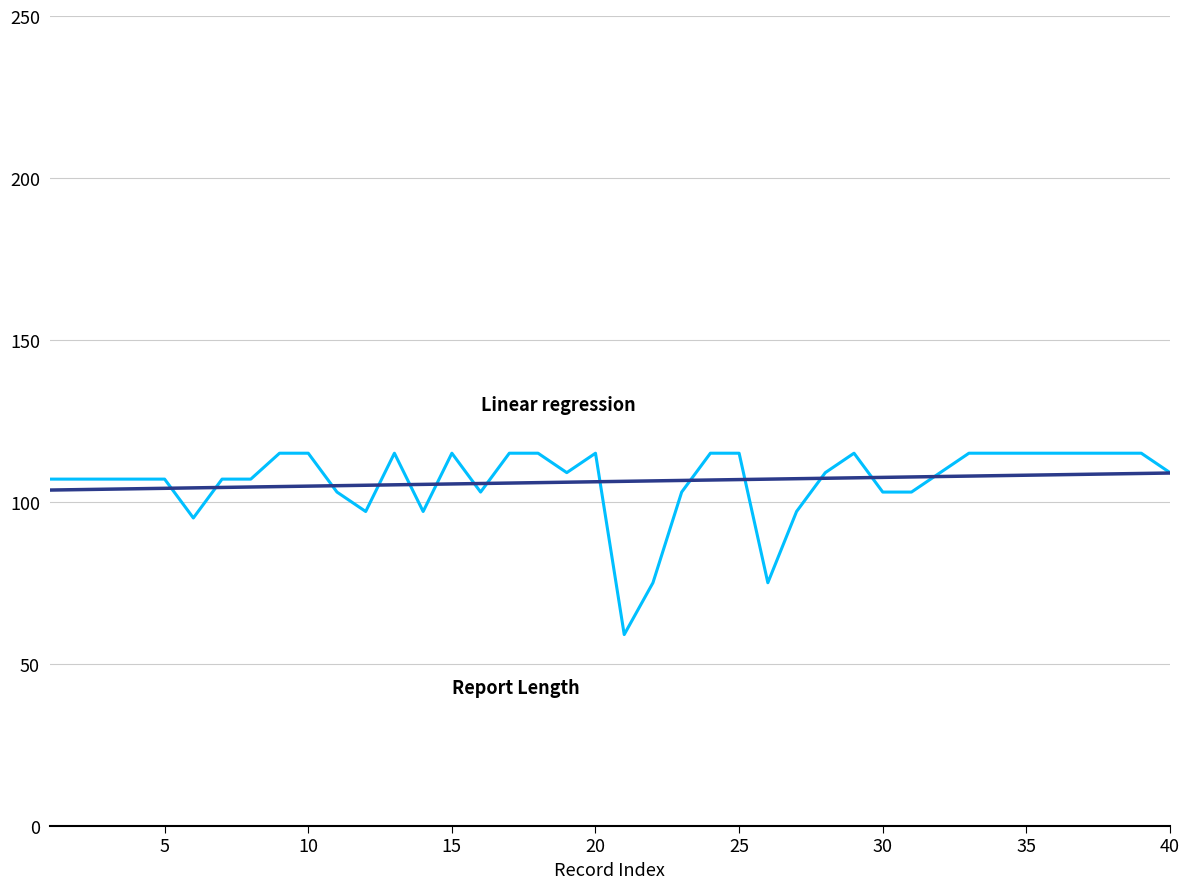

What is the greatest value displayed?

115.0